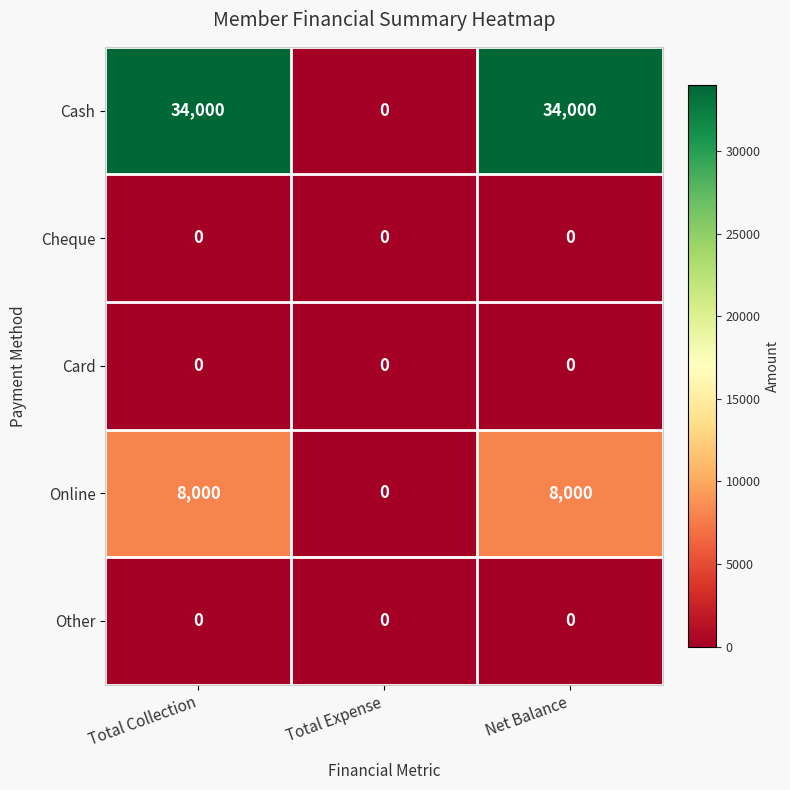

Which series has the largest total across all categories?

Cash